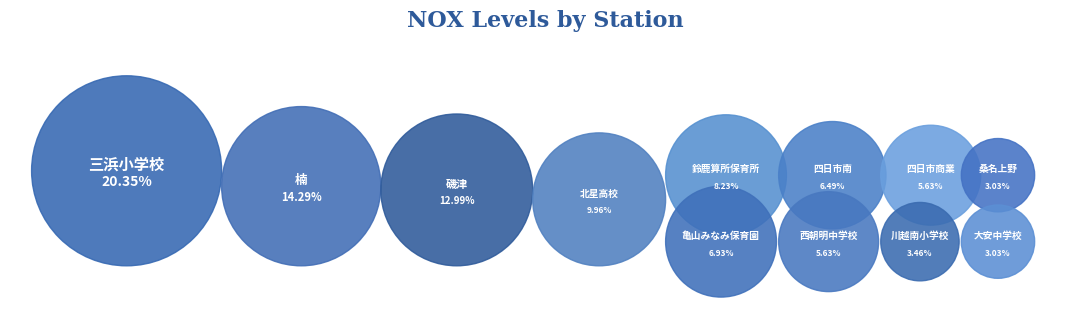

The 三浜小学校 slice represents 27% of the pie. True or false?

False